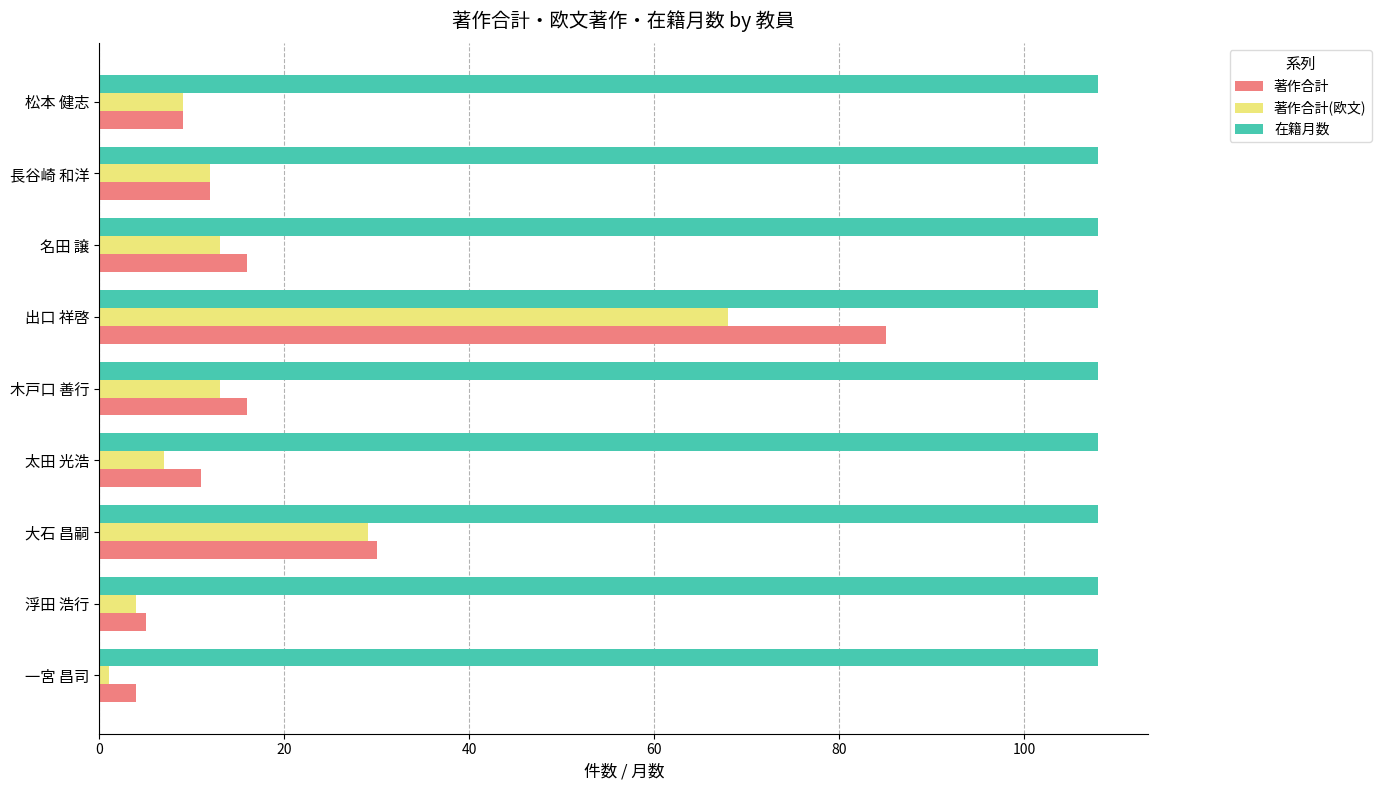

What is the maximum value for 在籍月数?

108